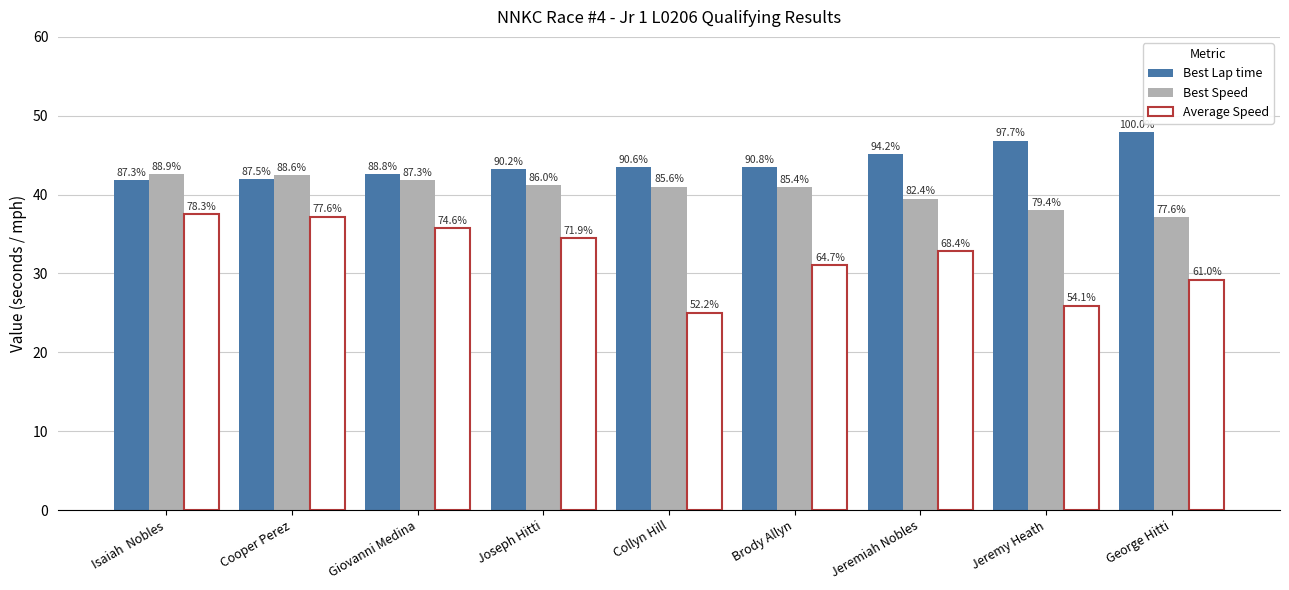

How many bars are there in each group?

3